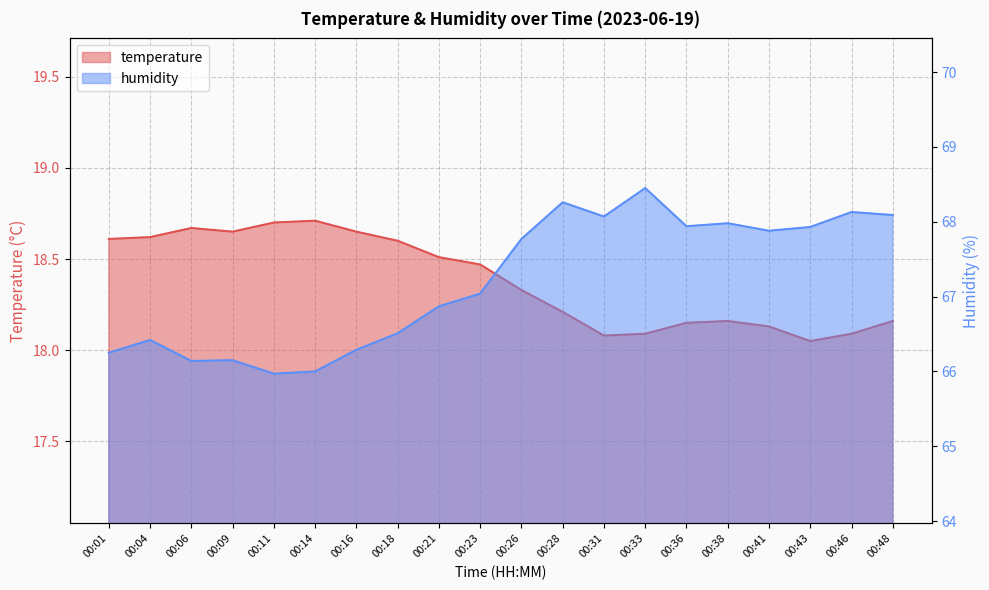

At how many categories does at least one series exceed 59?

20